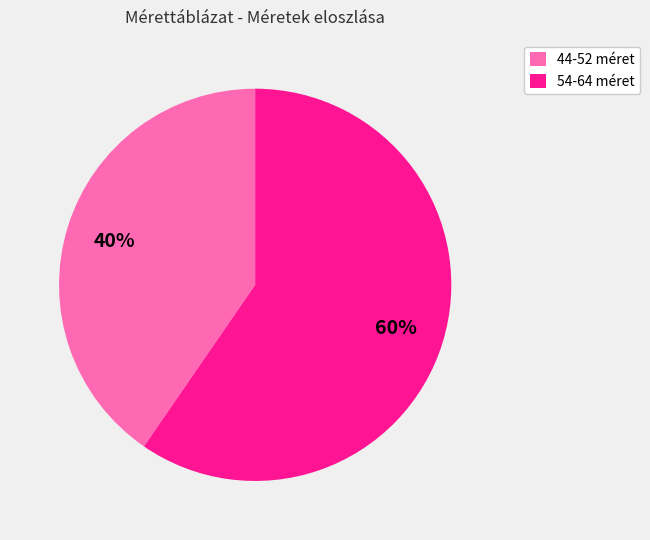

True or false: 44-52 méret accounts for 40% of the total.

True